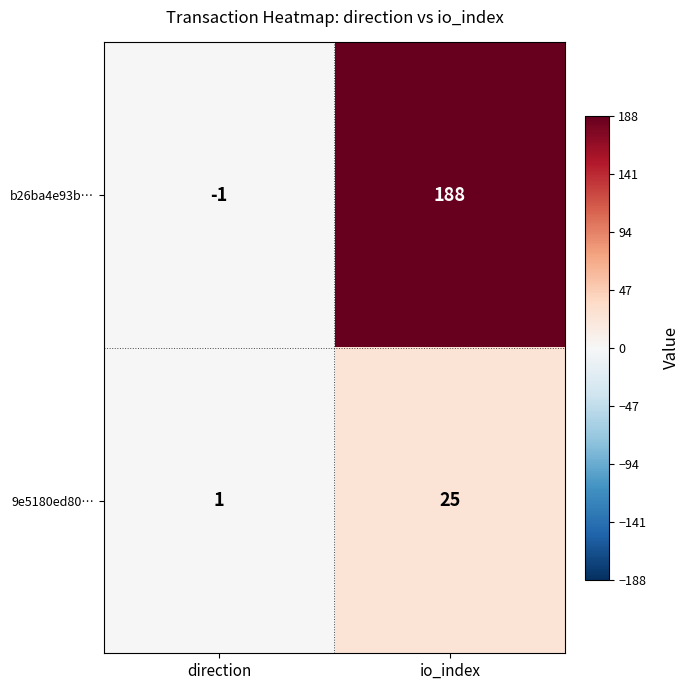

How many distinct data groups are displayed?

2